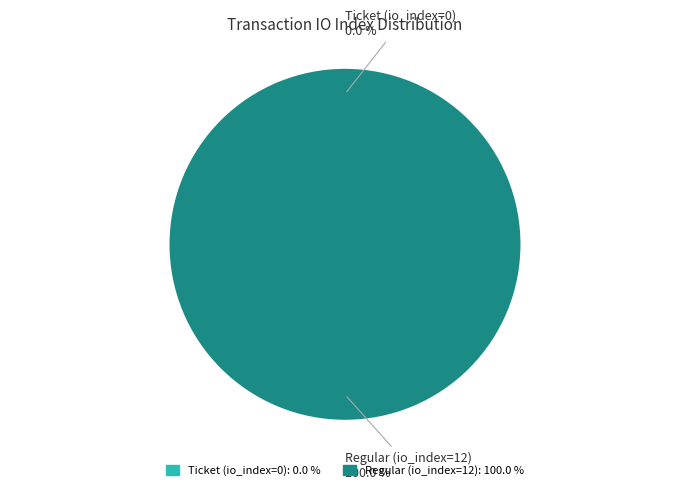

What percentage is the Regular (io_index=12) slice, to the nearest percent?

100%